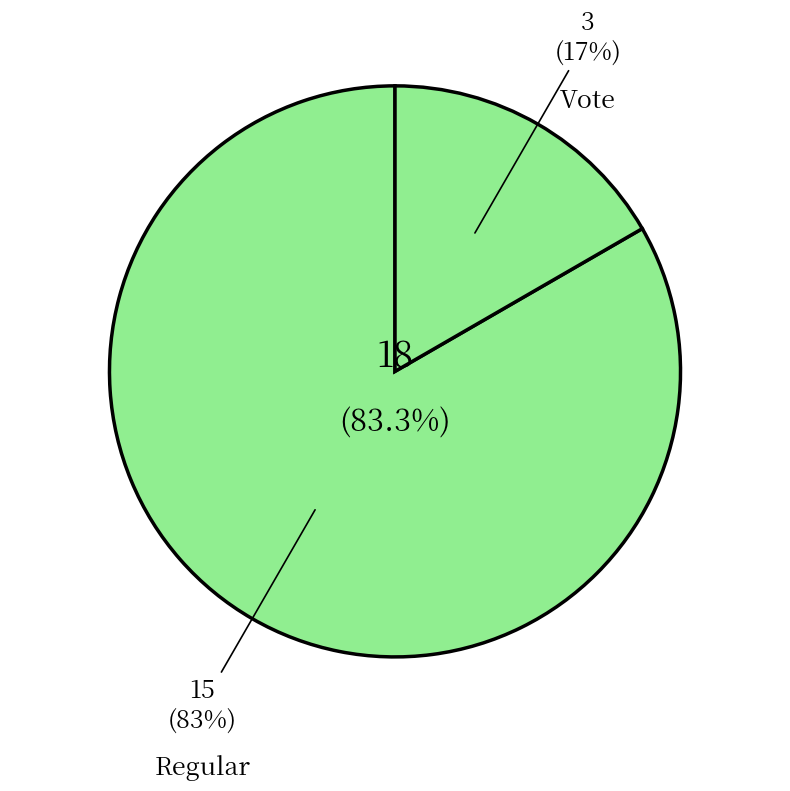

How many slices are in this pie chart?

2